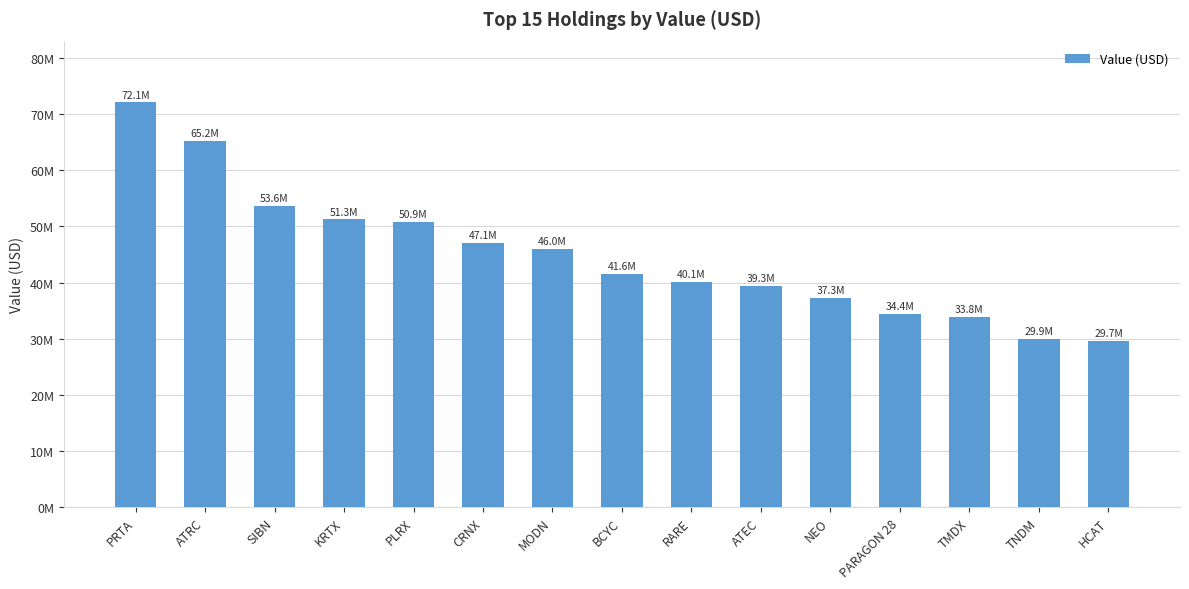

Where does the data first go above 41603437?

PRTA